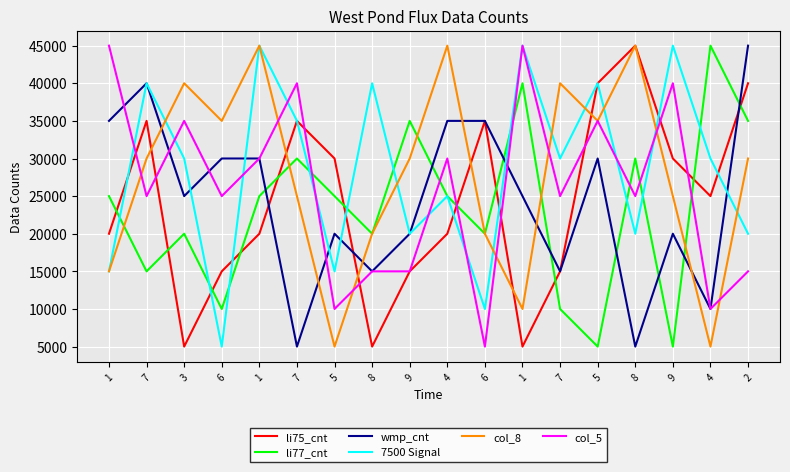

After their last crossing, which series has the higher values: wmp_cnt or col_8?

wmp_cnt